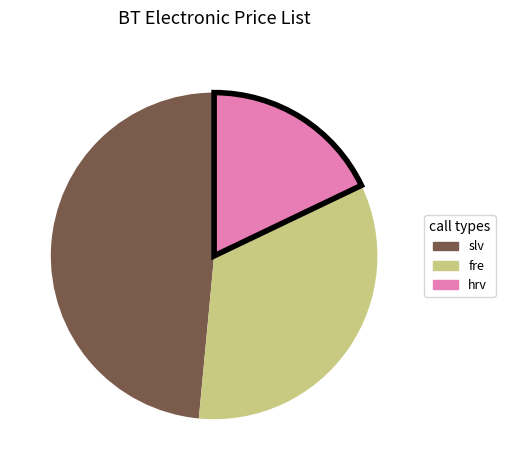

Is there any slice that represents more than half of the pie?

No